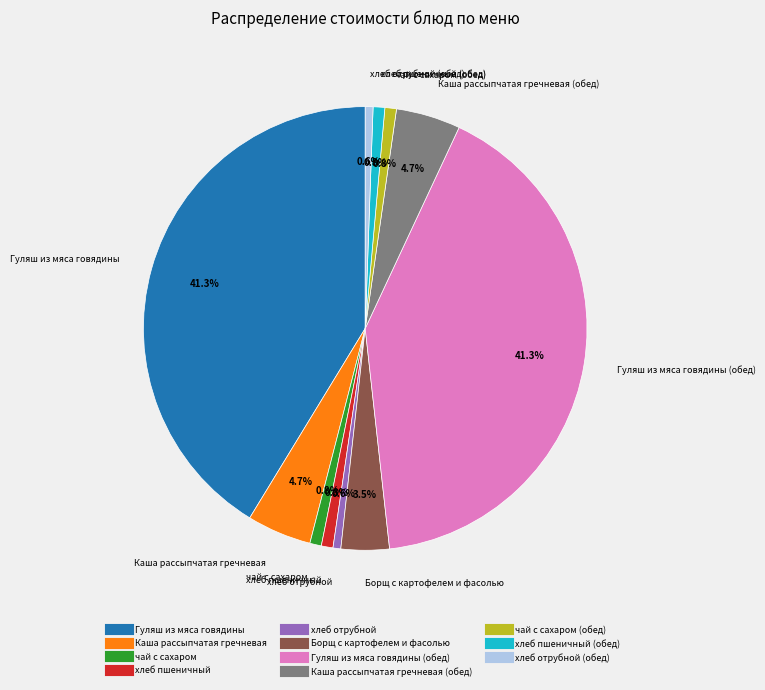

Is there a majority slice in this chart?

No